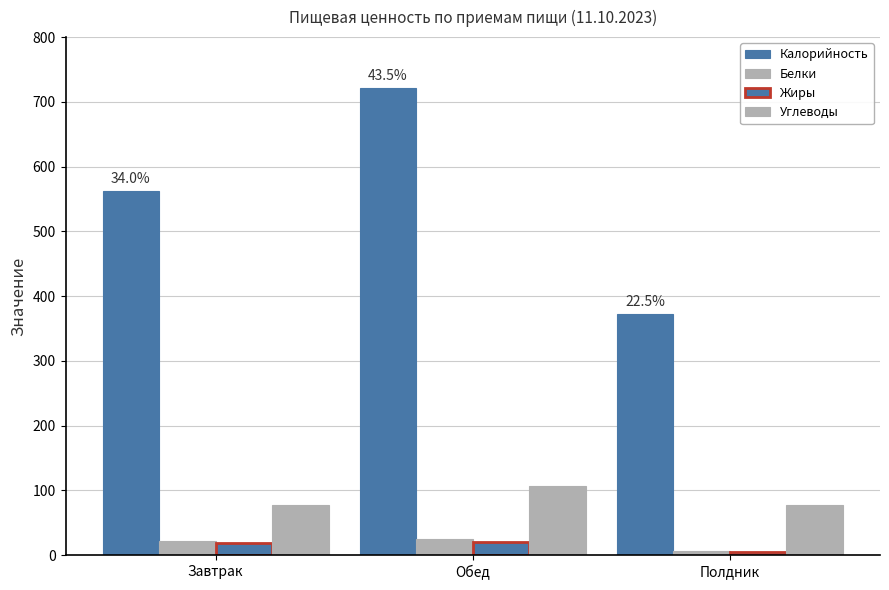

What is the sum of the Жиры values at Завтрак and Обед?

38.5